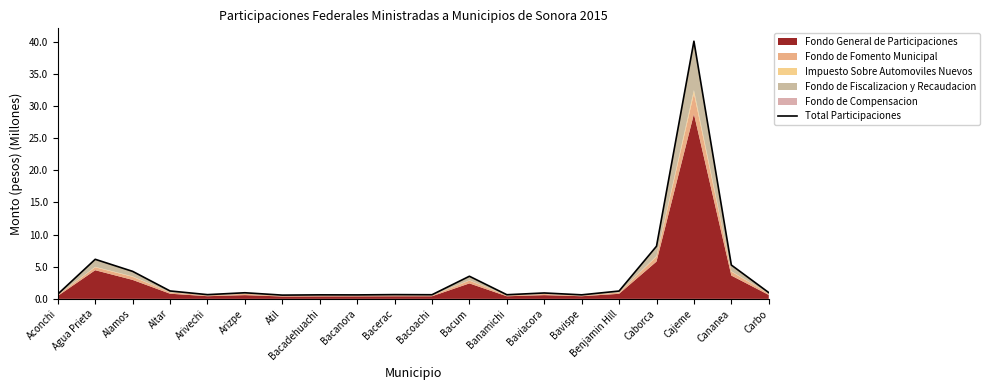

Reading right to left, transcribe all the data shown in this chart.

Carbo=1.0	Cananea=5.3	Cajeme=40.1	Caborca=8.2	Benjamin Hill=1.2	Bavispe=0.6	Baviacora=0.9	Banamichi=0.6	Bacum=3.5	Bacoachi=0.6	Bacerac=0.7	Bacanora=0.6	Bacadehuachi=0.6	Atil=0.6	Arizpe=0.9	Arivechi=0.7	Altar=1.2	Alamos=4.3	Agua Prieta=6.2	Aconchi=0.7